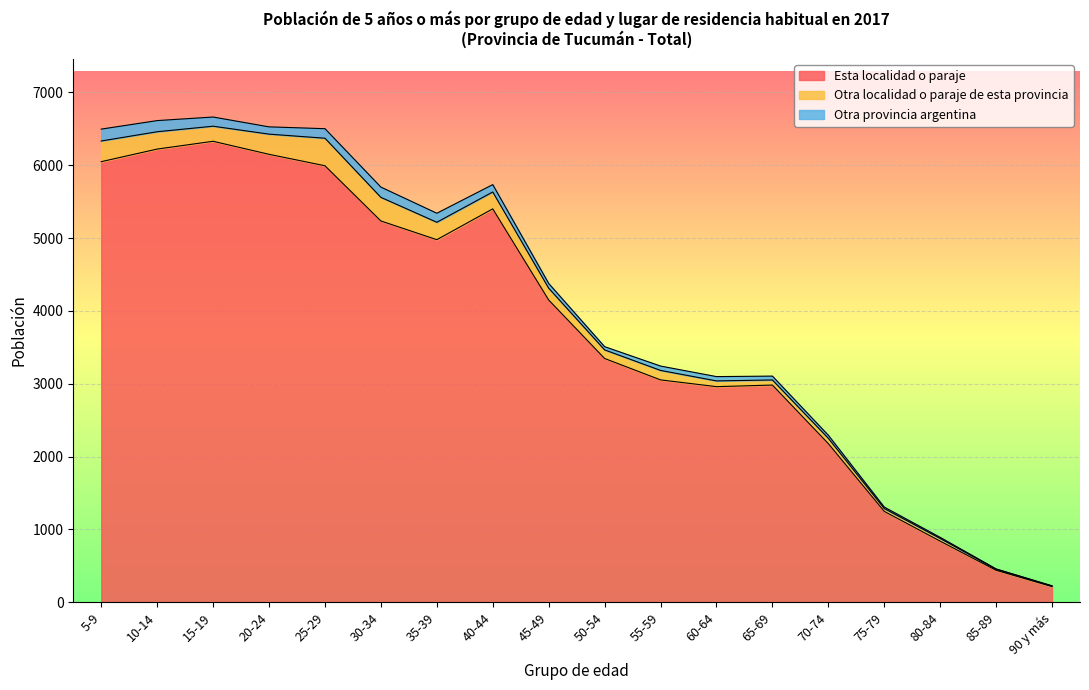

True or false: Otra localidad o paraje de esta provincia and Esta localidad o paraje intersect in this chart.

False